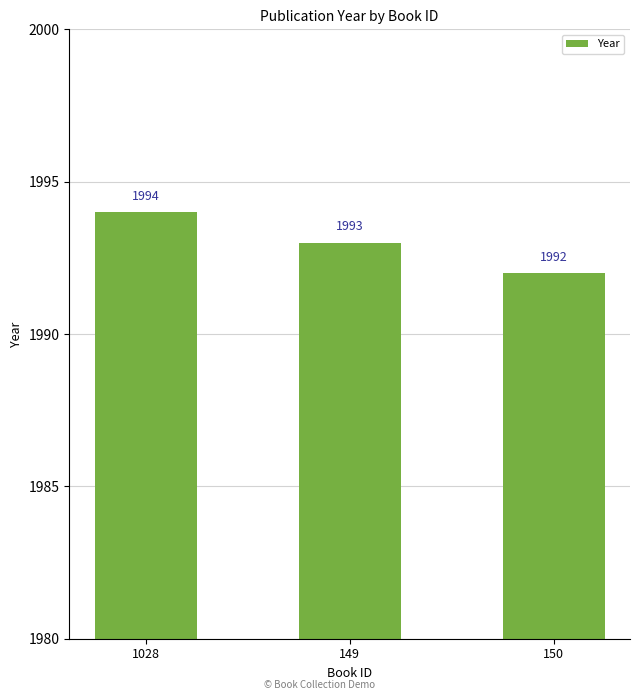

What is the maximum value shown in the chart?

1994